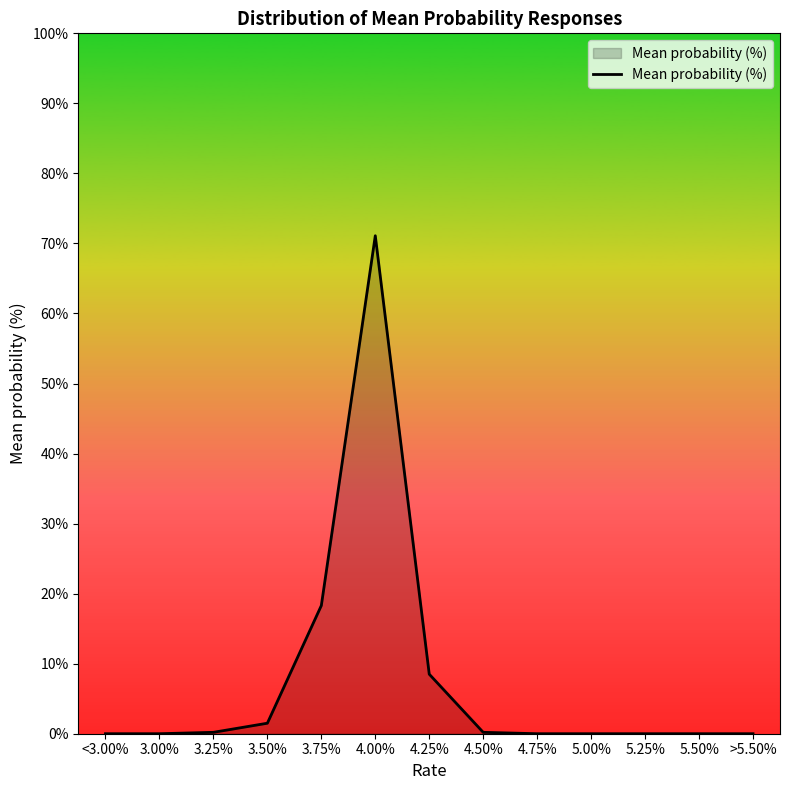

What is the average value?

7.7